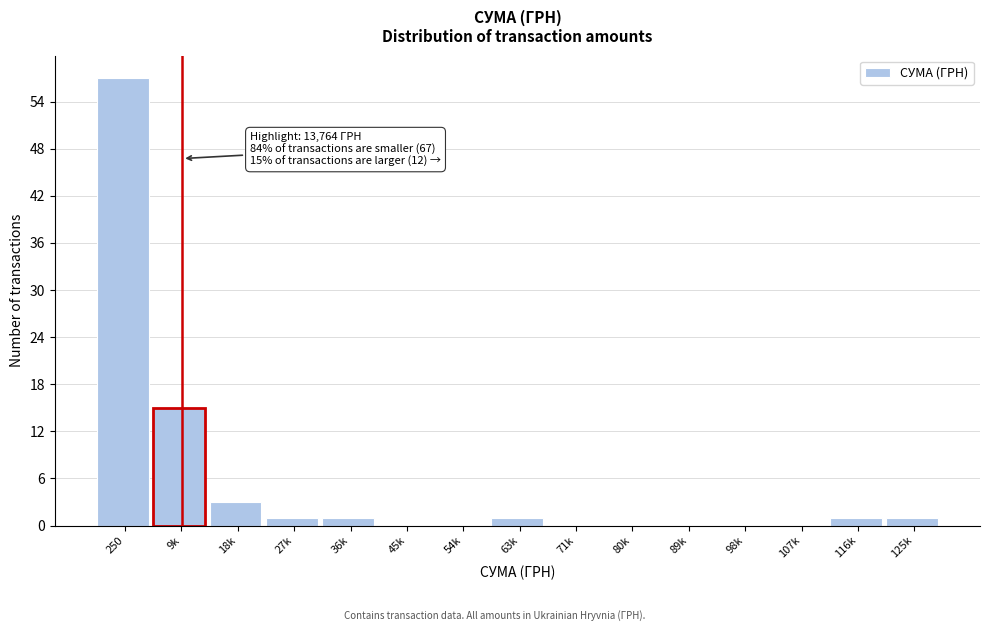

Reading left to right, list all the values displayed in this chart.

250=57	9k=15	18k=3	27k=1	36k=1	45k=0	54k=0	63k=1	71k=0	80k=0	89k=0	98k=0	107k=0	116k=1	125k=1